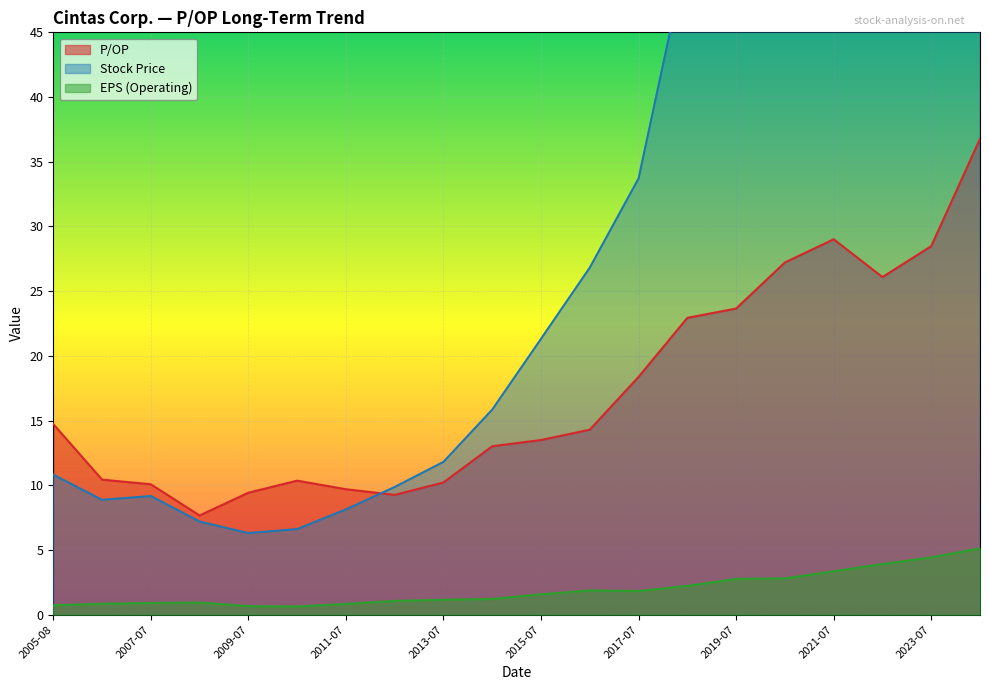

True or false: EPS (Operating) has a value of 2.8 at 2019-07.

True